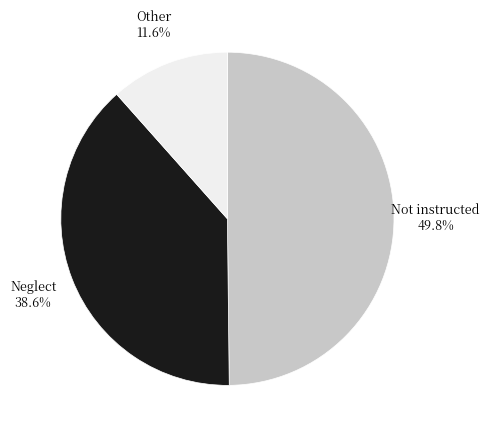

Rank the categories by value from lowest to highest.

Other, Neglect, Not instructed